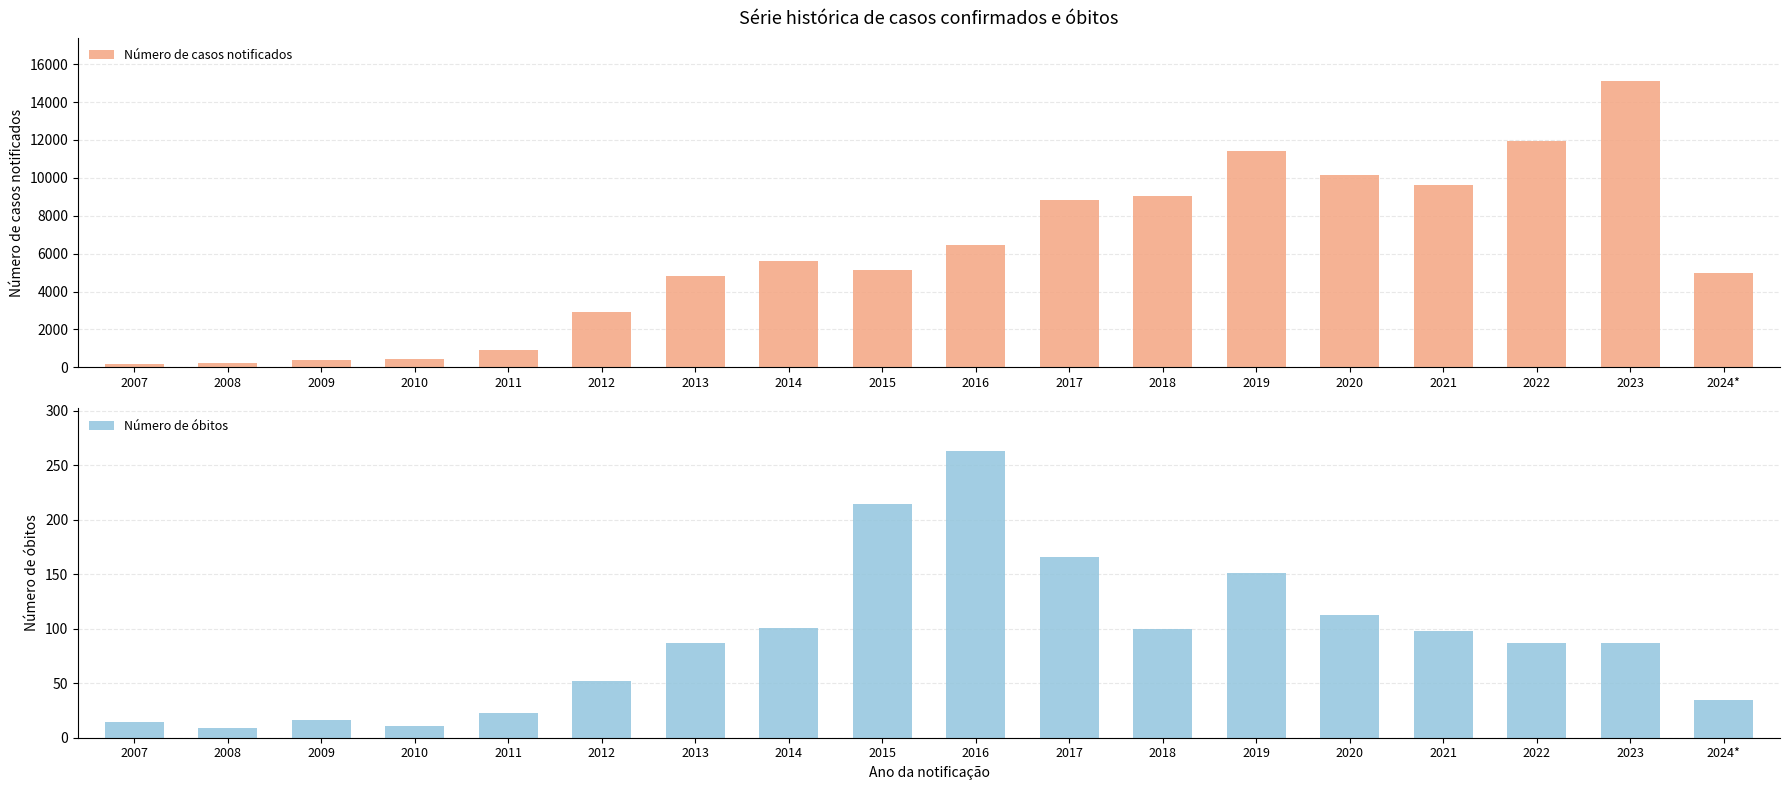

What is the sum of the Número de casos notificados values at 2021 and 2015?

14764